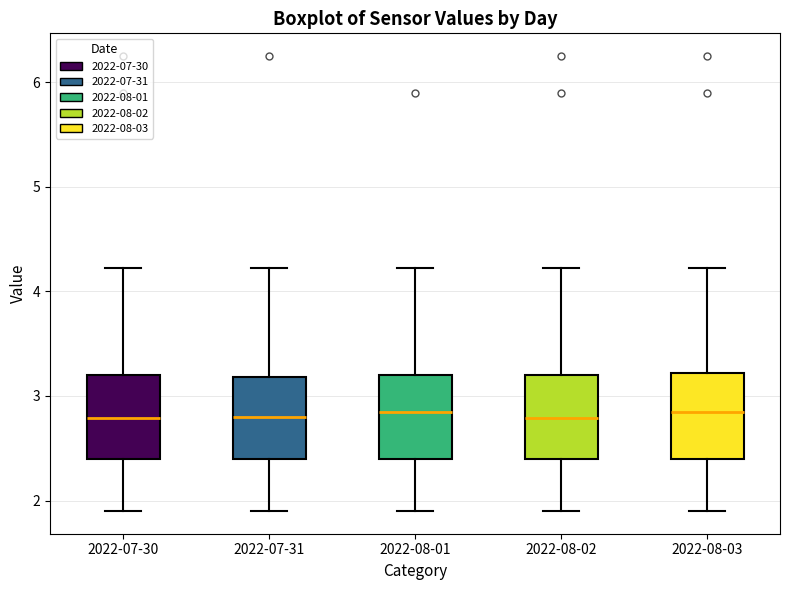

Reading left to right, read every box against the y-axis: the position of its median line, the range the box covers, and the ends of its whiskers. The values are not printed on the chart, so give them approximately, as read against the axis.

2022-07-30: median 2.8, box 2.4 to 3.2, whiskers 1.9 to 4.2
2022-07-31: median 2.8, box 2.4 to 3.2, whiskers 1.9 to 4.2
2022-08-01: median 2.9, box 2.4 to 3.2, whiskers 1.9 to 4.2
2022-08-02: median 2.8, box 2.4 to 3.2, whiskers 1.9 to 4.2
2022-08-03: median 2.9, box 2.4 to 3.2, whiskers 1.9 to 4.2